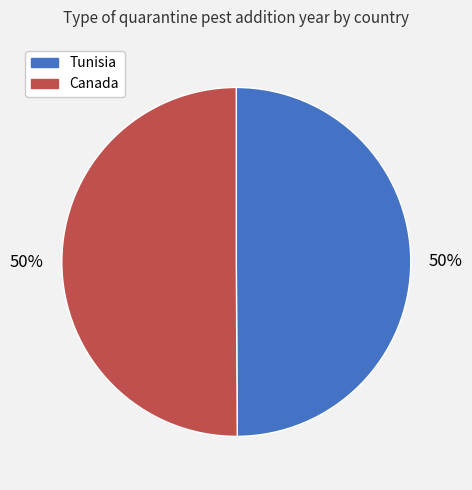

Is the sum of Canada and Tunisia greater than half?

Yes